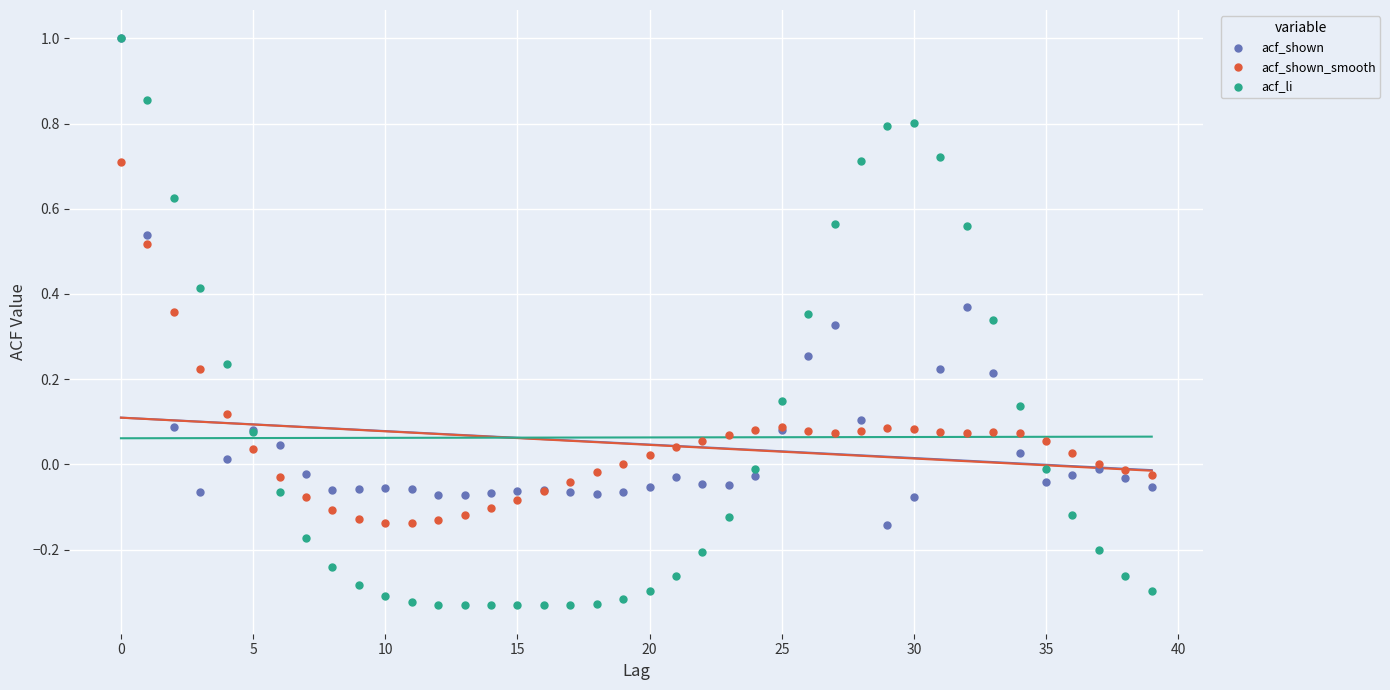

What are all the series names shown in the legend?

acf_shown, acf_shown_smooth, acf_li